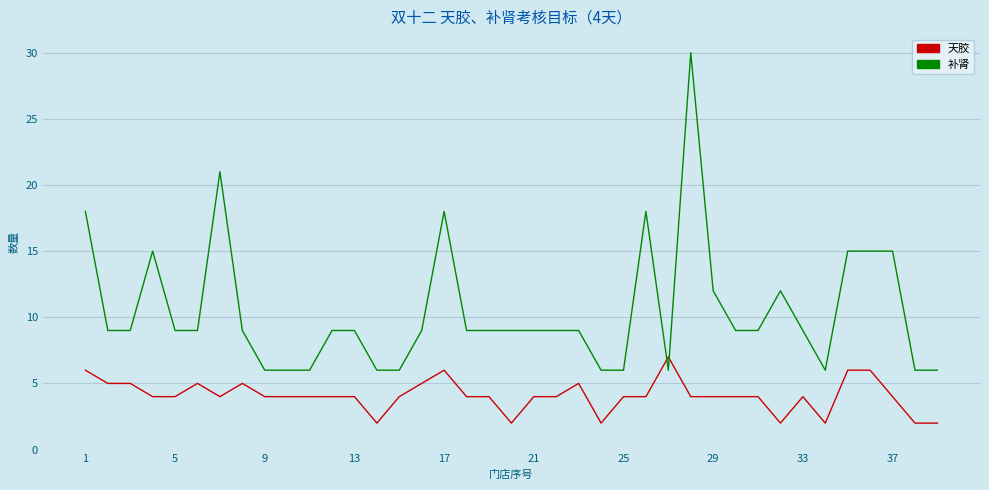

Rank the series by their average value, from lowest to highest.

天胶, 补肾